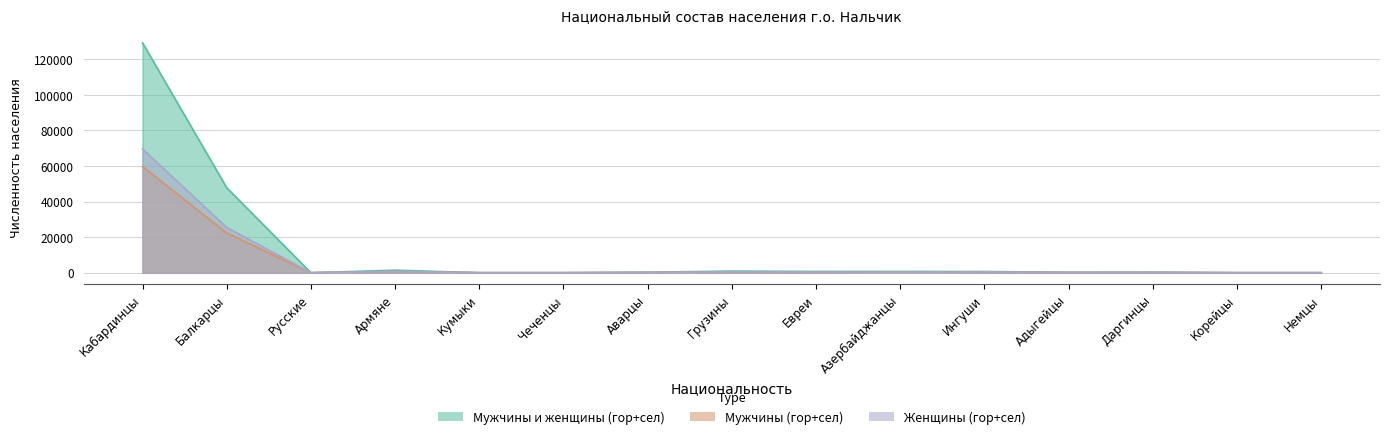

Which category has the highest value in the Мужчины и женщины (гор+сел) series?

Кабардинцы